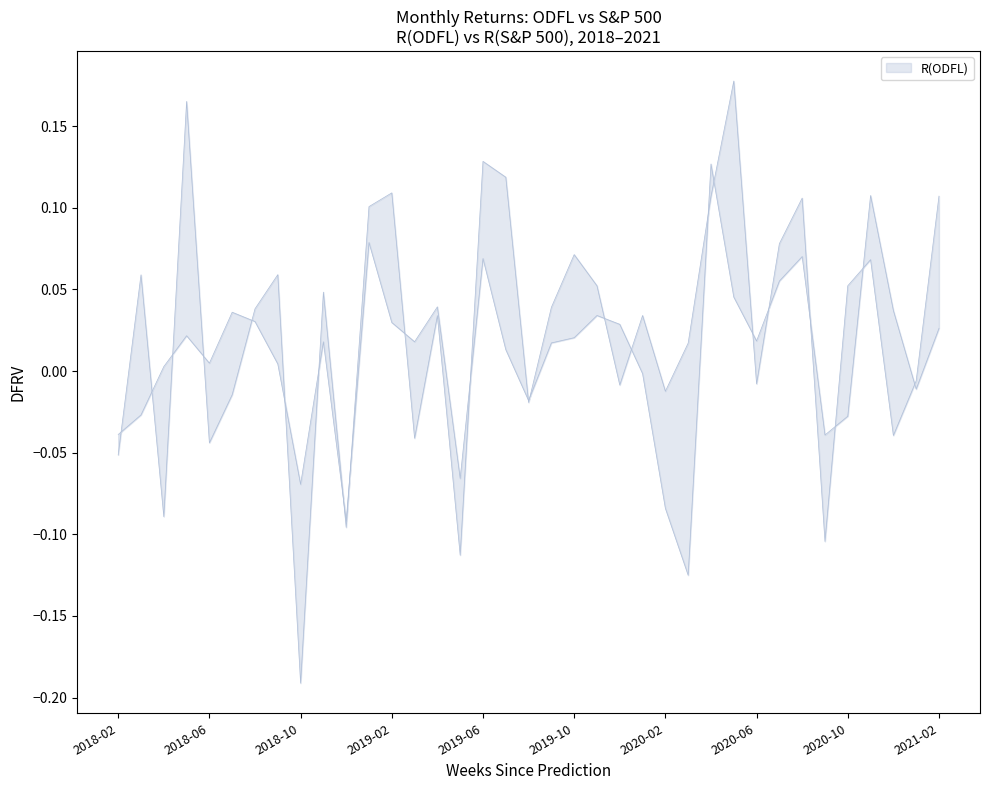

Which series ends up on top after the final intersection of R(S&P 500) and R(ODFL)?

R(ODFL)